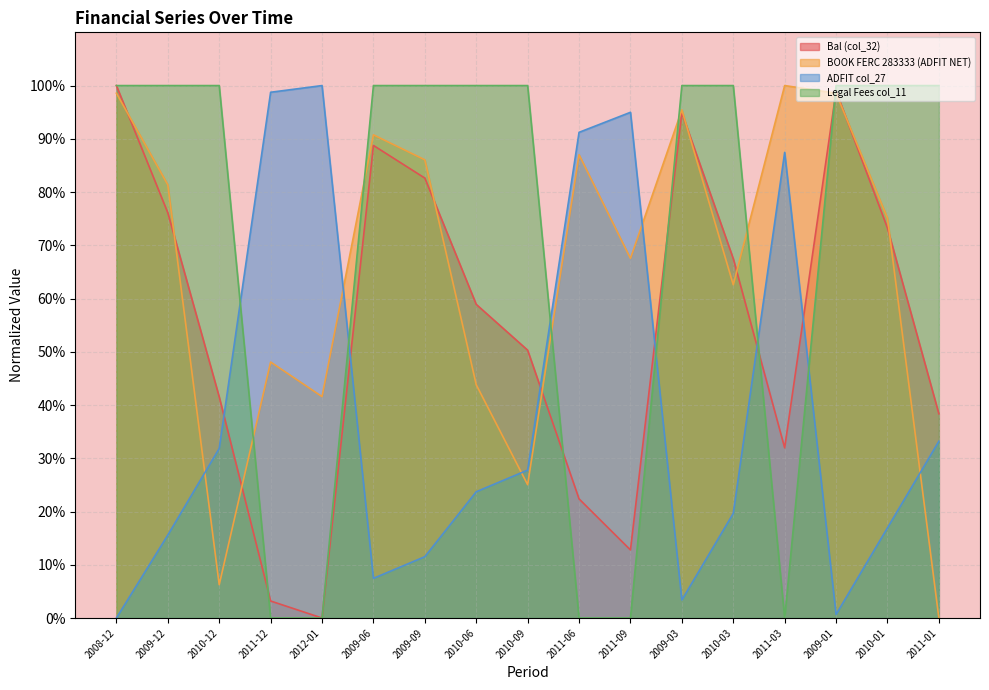

Reading left to right, list all the values displayed in this chart.

Bal (col_32): 2008-12=100.0	2009-12=76.1	2010-12=41.5	2011-12=3.2	2012-01=0.0	2009-06=88.8	2009-09=82.6	2010-06=58.9	2010-09=50.3	2011-06=22.4	2011-09=12.8	2009-03=94.9	2010-03=67.5	2011-03=32.0	2009-01=99.0	2010-01=73.2	2011-01=38.4
BOOK FERC 283333 (ADFIT NET): 2008-12=98.6	2009-12=81.4	2010-12=6.3	2011-12=48.1	2012-01=41.6	2009-06=90.7	2009-09=86.1	2010-06=43.8	2010-09=25.0	2011-06=87.0	2011-09=67.5	2009-03=95.4	2010-03=62.6	2011-03=100.0	2009-01=98.6	2010-01=75.1	2011-01=0.0
ADFIT col_27: 2008-12=0.0	2009-12=15.6	2010-12=31.8	2011-12=98.7	2012-01=100.0	2009-06=7.5	2009-09=11.5	2010-06=23.7	2010-09=27.8	2011-06=91.2	2011-09=95.0	2009-03=3.4	2010-03=19.6	2011-03=87.5	2009-01=0.7	2010-01=16.9	2011-01=33.2
Legal Fees col_11: 2008-12=100.0	2009-12=100.0	2010-12=100.0	2011-12=0.0	2012-01=0.0	2009-06=100.0	2009-09=100.0	2010-06=100.0	2010-09=100.0	2011-06=0.0	2011-09=0.0	2009-03=100.0	2010-03=100.0	2011-03=0.0	2009-01=100.0	2010-01=100.0	2011-01=100.0